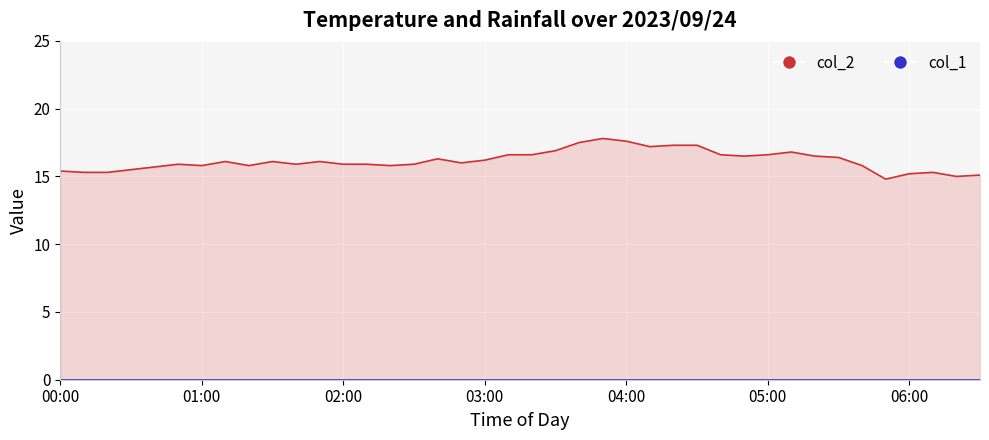

Where is the first local minimum?

01:00